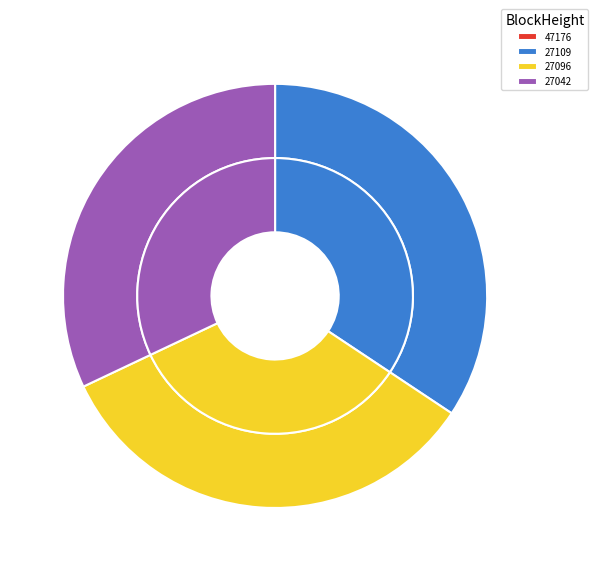

Is there a majority slice in this chart?

No